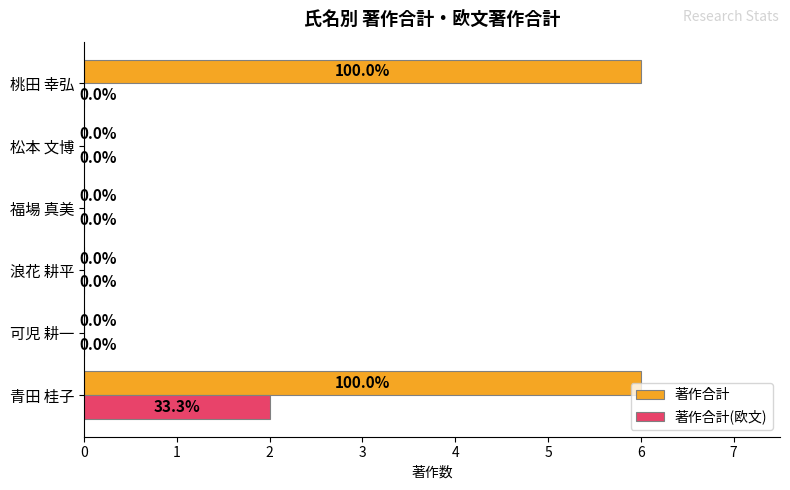

What is the greatest value displayed?

6